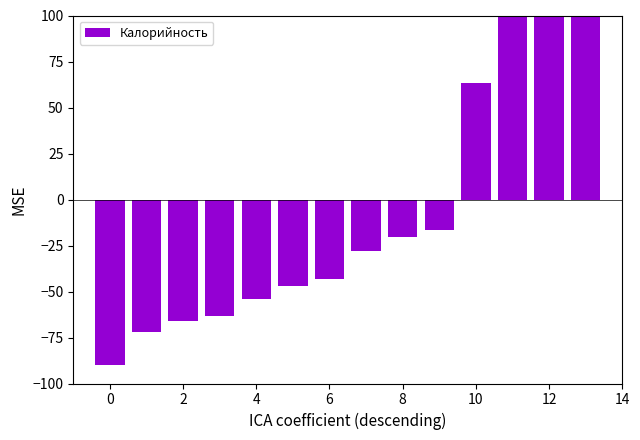

What is the greatest value displayed?

192.2